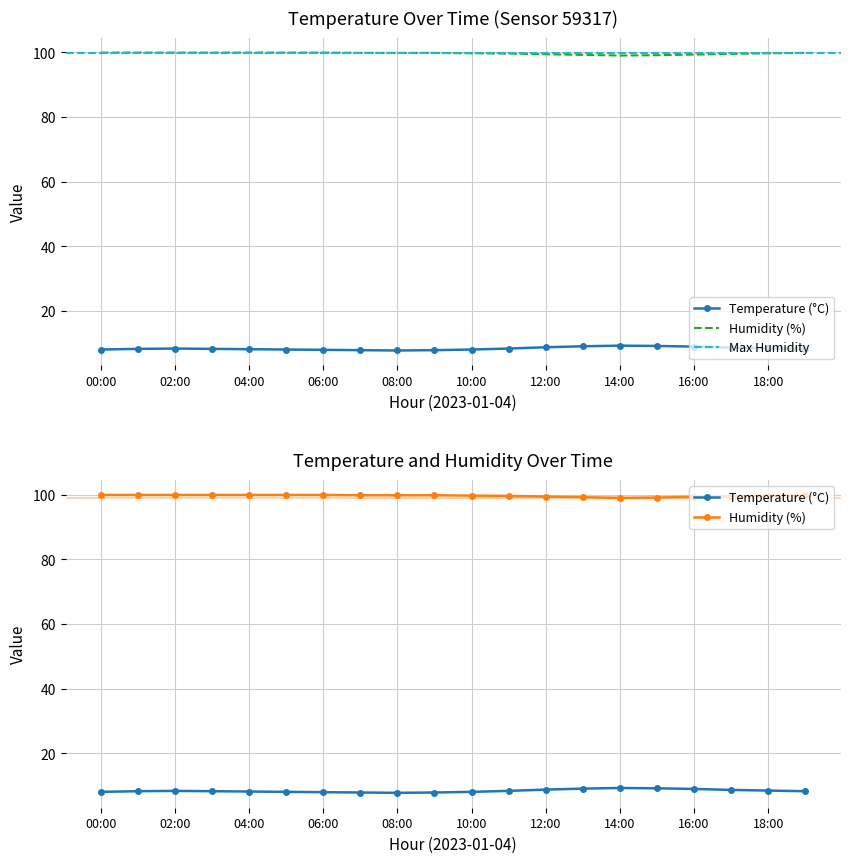

True or false: temperature has a value of 8.3 at 19:00.

True